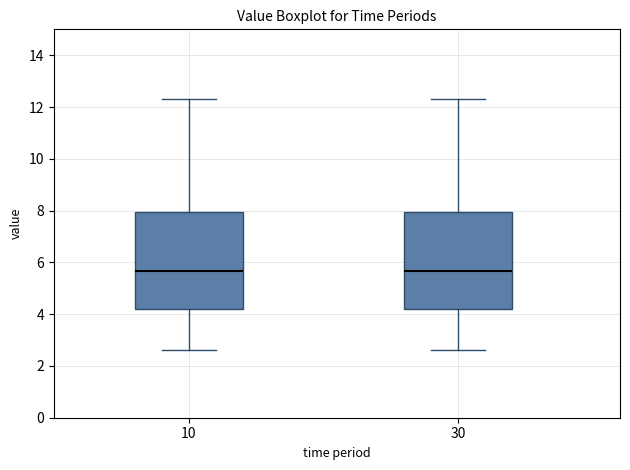

Reading left to right, read every box against the y-axis: the position of its median line, the range the box covers, and the ends of its whiskers. The values are not printed on the chart, so give them approximately, as read against the axis.

10: median 5.6, box 4.2 to 8.0, whiskers 2.6 to 12.4
30: median 5.6, box 4.2 to 8.0, whiskers 2.6 to 12.4